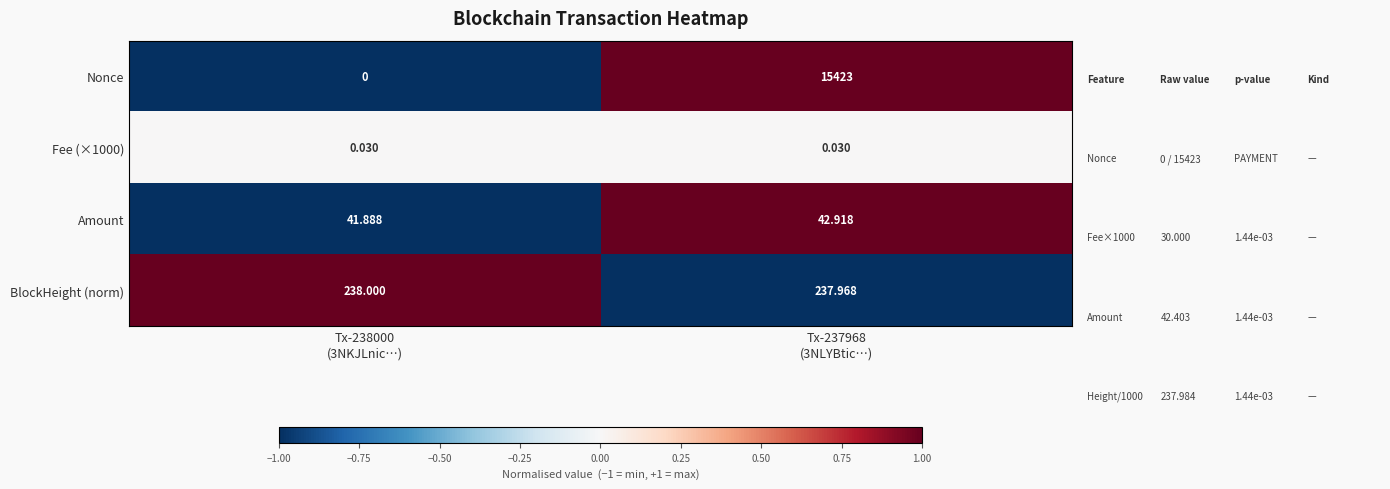

Which series has the widest spread of values?

Nonce